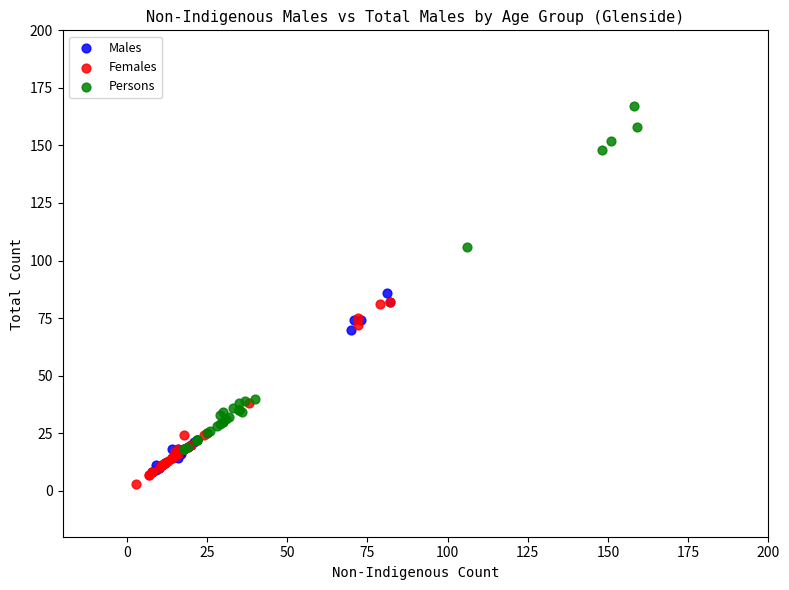

Which series has the largest Y range (max minus min)?

Persons